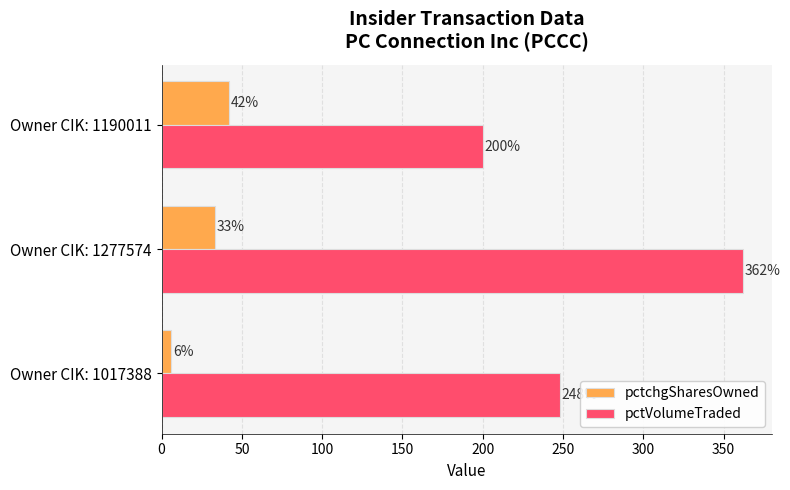

Count the pctchgSharesOwned values in the range 6 to 42.

3